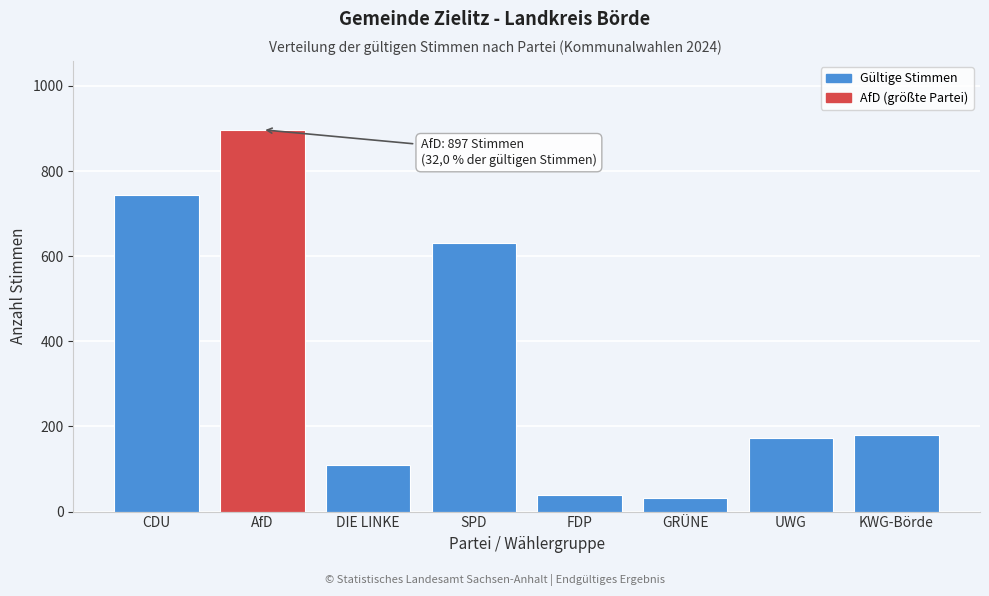

Reading right to left, what are all the values shown in this chart?

KWG-Börde=179	UWG=174	GRÜNE=32	FDP=40	SPD=631	DIE LINKE=109	AfD=897	CDU=743